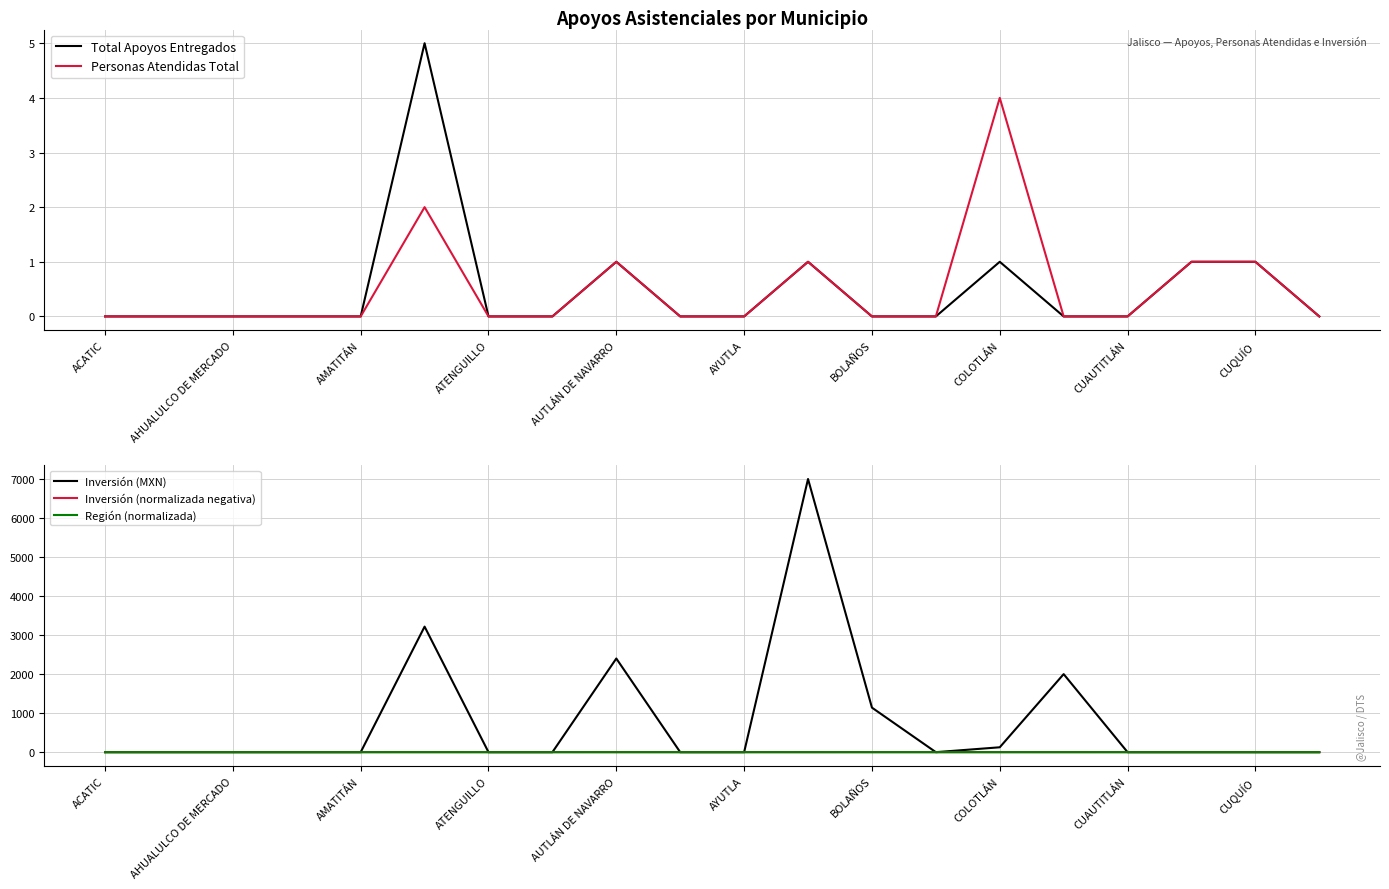

How many interior local valleys does the Región (normalizada) series have?

1